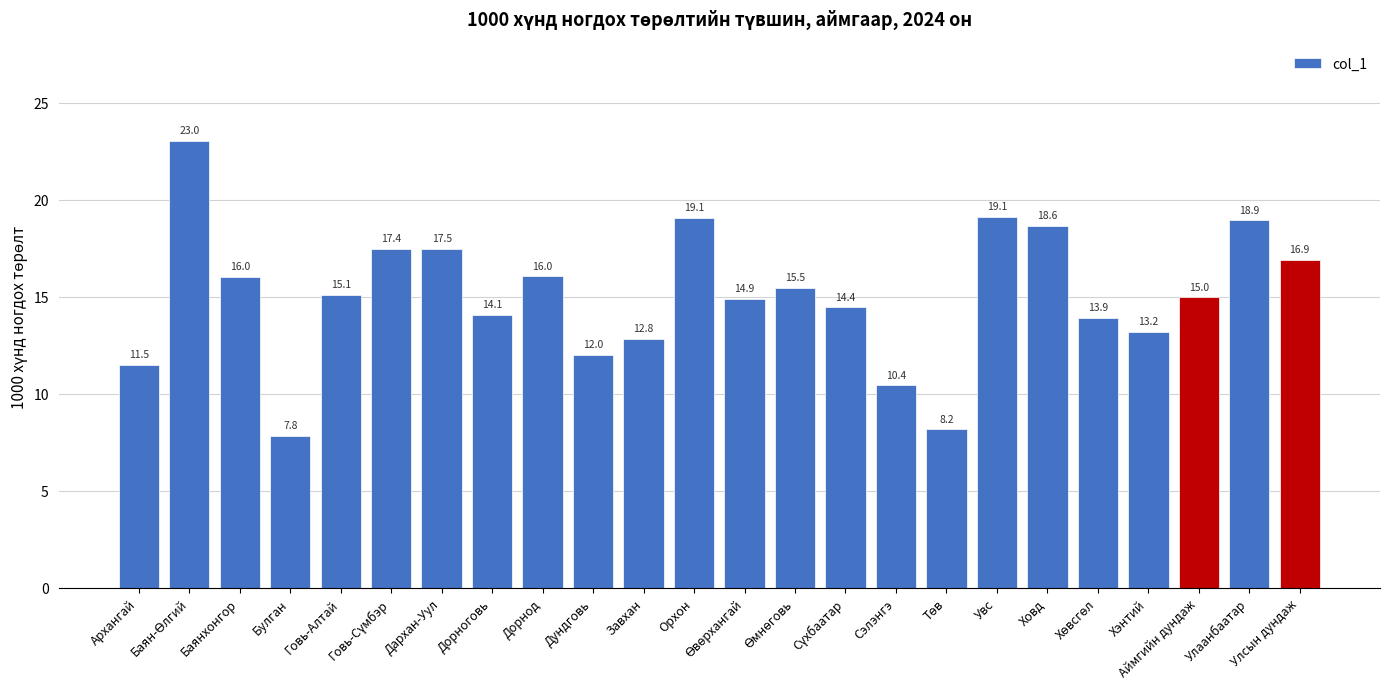

What is the maximum value shown in the chart?

23.0